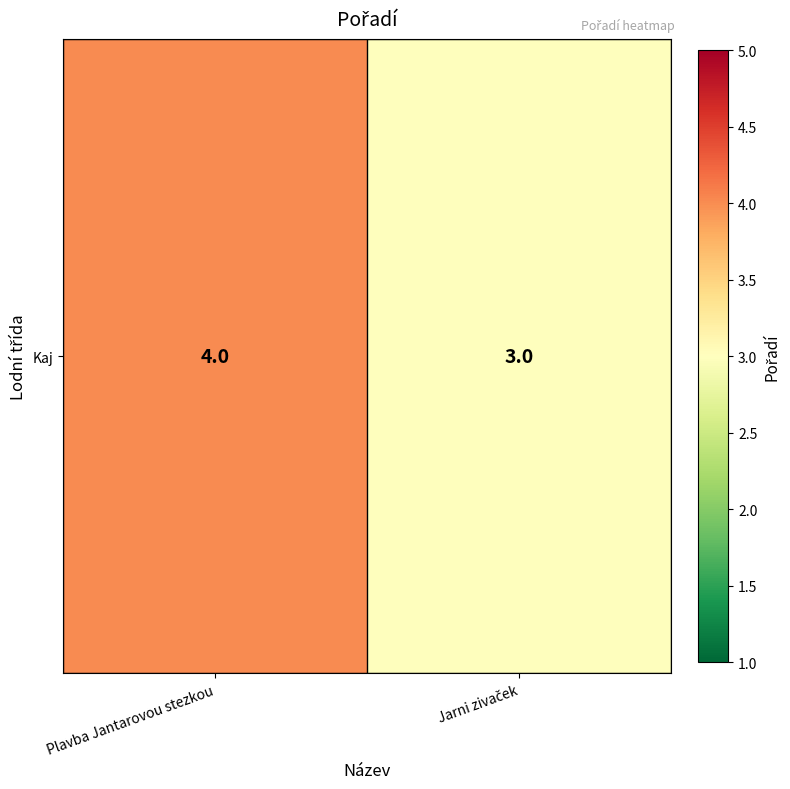

List the labels in order of value, smallest first.

Jarni zivaček, Plavba Jantarovou stezkou